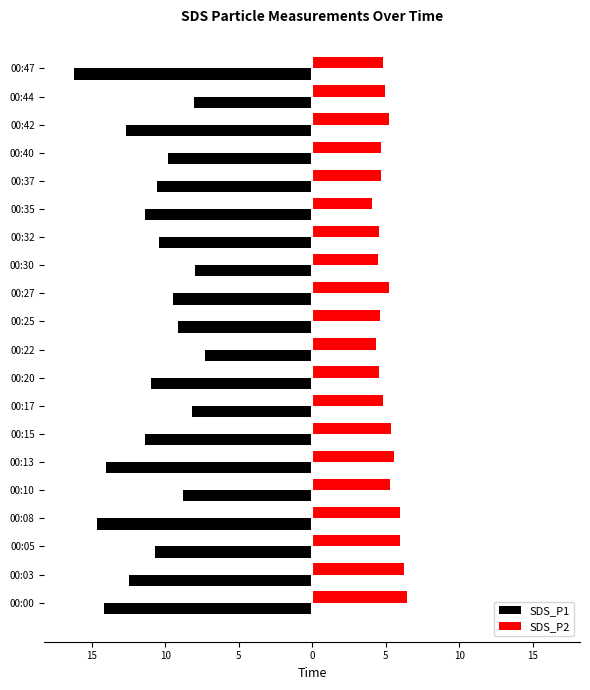

What are all the series names shown in the legend?

SDS_P1, SDS_P2